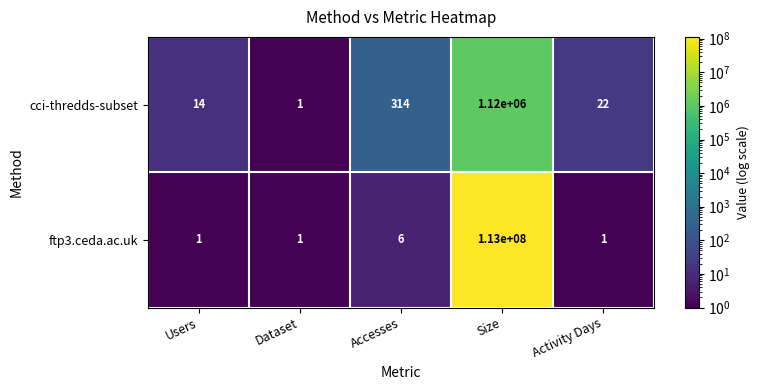

List the series in order of their overall mean, lowest first.

cci-thredds-subset, ftp3.ceda.ac.uk